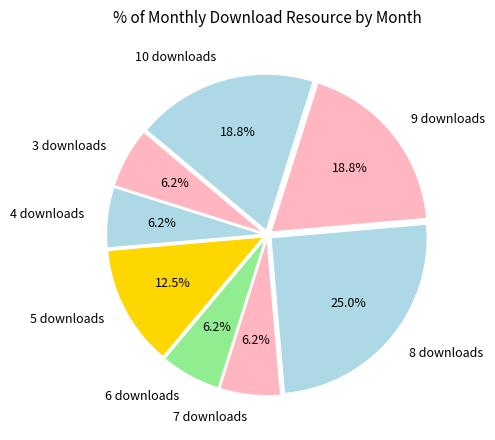

How much of the chart is everything except 5 downloads?

87.5%